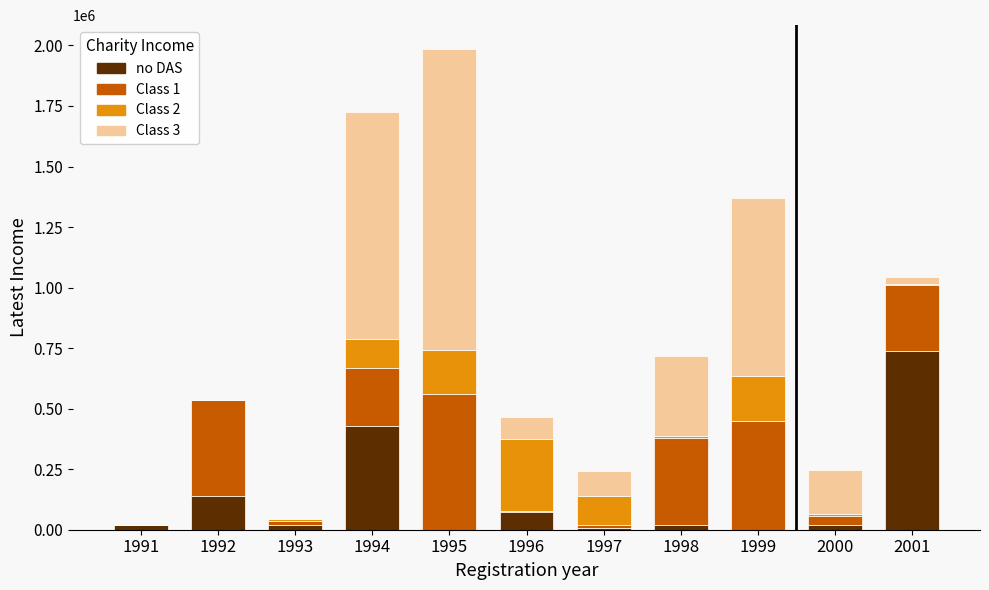

What is the highest value of the no DAS series?

738339